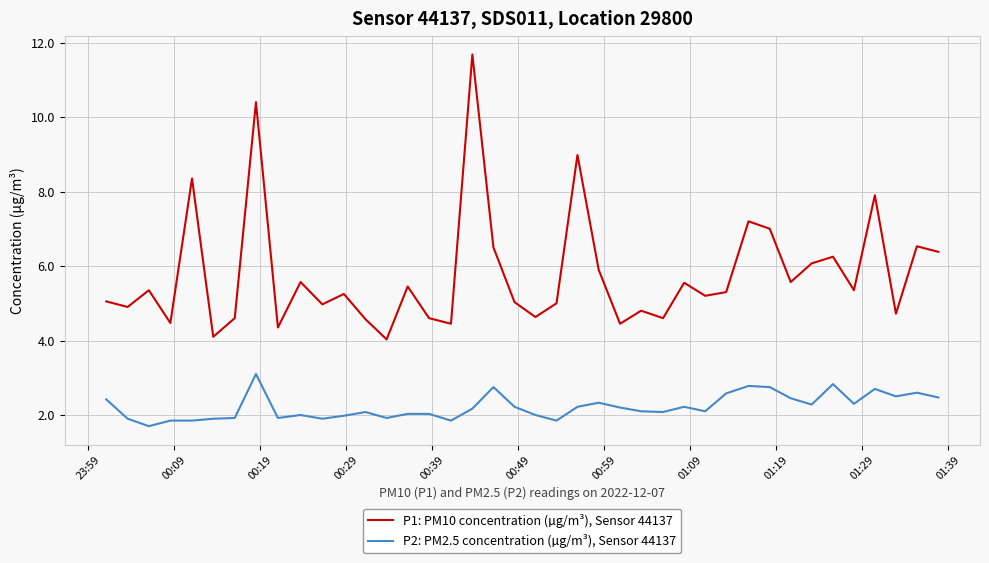

Which series has the largest range (max minus min)?

P1: PM10 concentration (µg/m³), Sensor 44137